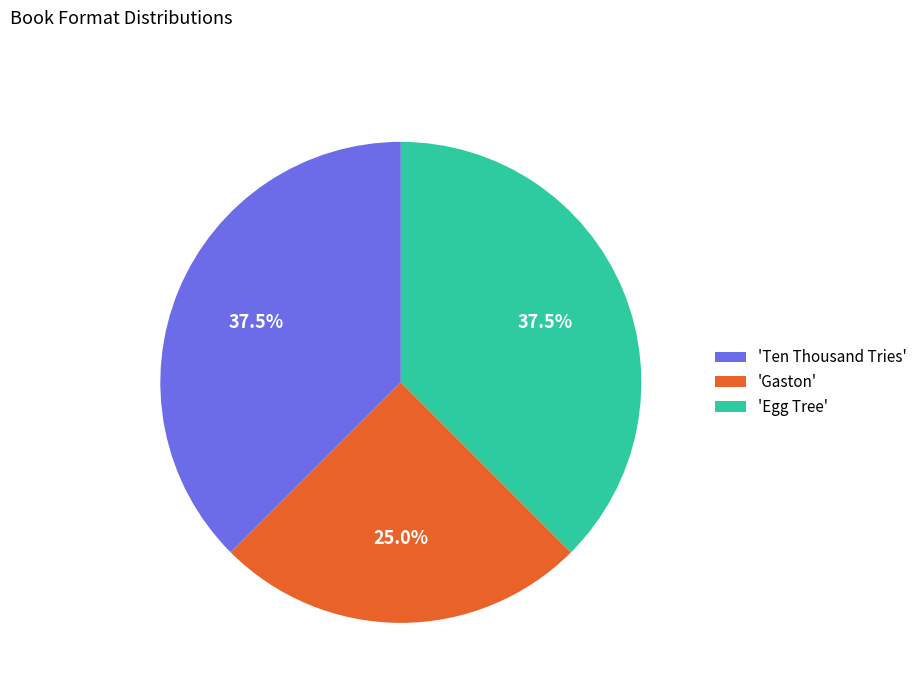

Is there a majority slice in this chart?

No